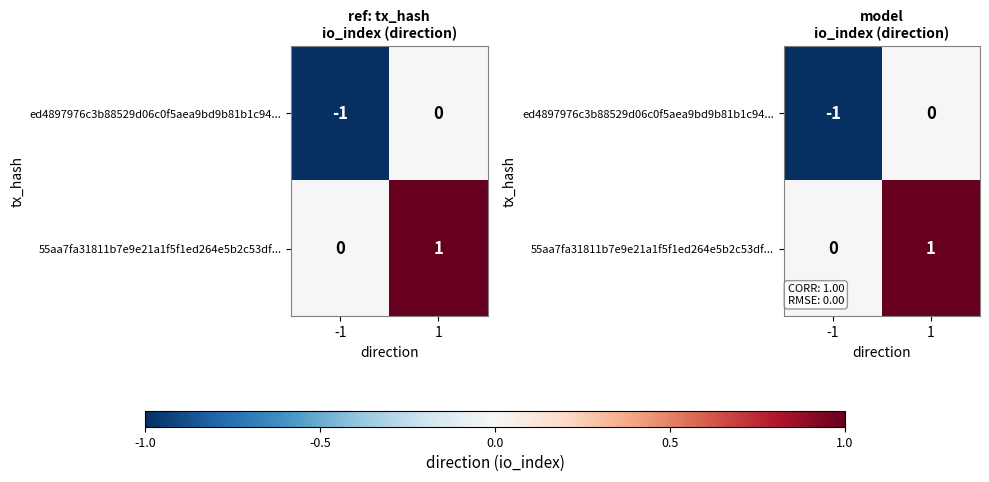

How many data points does each series have?

2